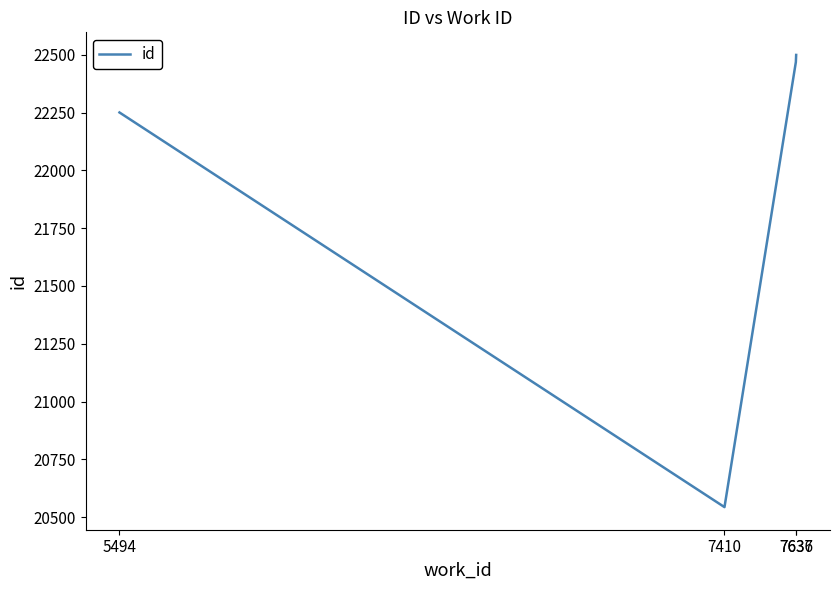

Reading left to right, list all the values displayed in this chart.

5494=22251	7410=20543	7636=22469	7637=22500